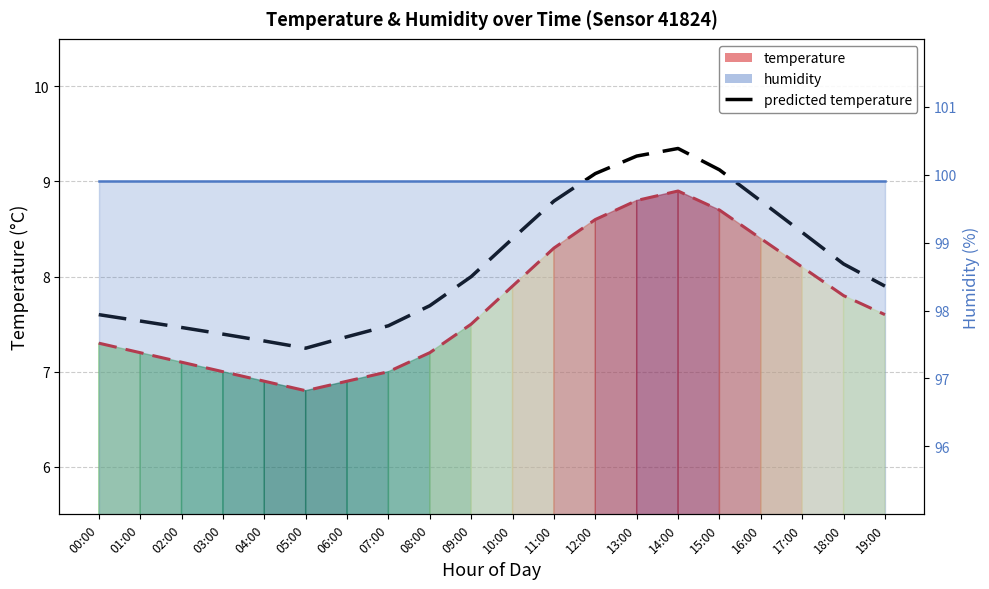

Reading right to left, extract all data points from this chart.

temperature line: 19:00=7.6	18:00=7.8	17:00=8.1	16:00=8.4	15:00=8.7	14:00=8.9	13:00=8.8	12:00=8.6	11:00=8.3	10:00=7.9	09:00=7.5	08:00=7.2	07:00=7.0	06:00=6.9	05:00=6.8	04:00=6.9	03:00=7.0	02:00=7.1	01:00=7.2	00:00=7.3
predicted temperature: 19:00=7.9	18:00=8.1	17:00=8.5	16:00=8.8	15:00=9.1	14:00=9.3	13:00=9.3	12:00=9.1	11:00=8.8	10:00=8.4	09:00=8.0	08:00=7.7	07:00=7.5	06:00=7.4	05:00=7.2	04:00=7.3	03:00=7.4	02:00=7.5	01:00=7.5	00:00=7.6
humidity line: 19:00=99.9	18:00=99.9	17:00=99.9	16:00=99.9	15:00=99.9	14:00=99.9	13:00=99.9	12:00=99.9	11:00=99.9	10:00=99.9	09:00=99.9	08:00=99.9	07:00=99.9	06:00=99.9	05:00=99.9	04:00=99.9	03:00=99.9	02:00=99.9	01:00=99.9	00:00=99.9